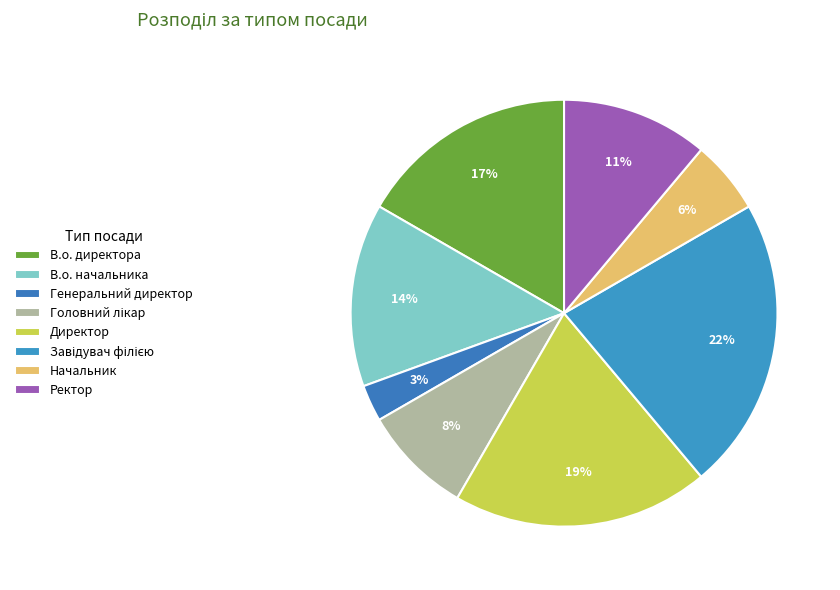

How many segments does this pie chart have?

8